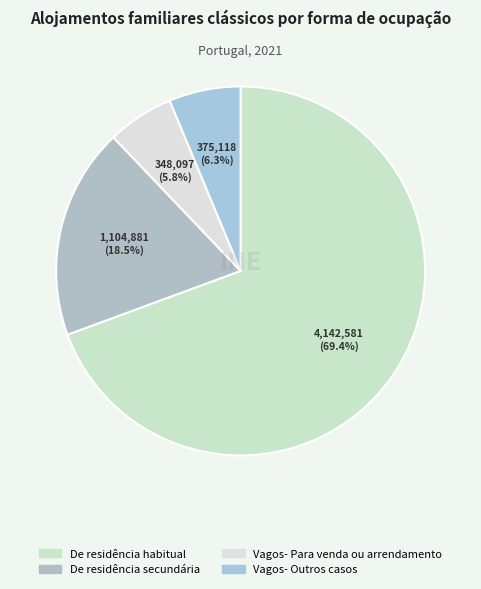

To the nearest percent, what is the combined percentage of Vagos- Outros casos and De residência habitual?

76%